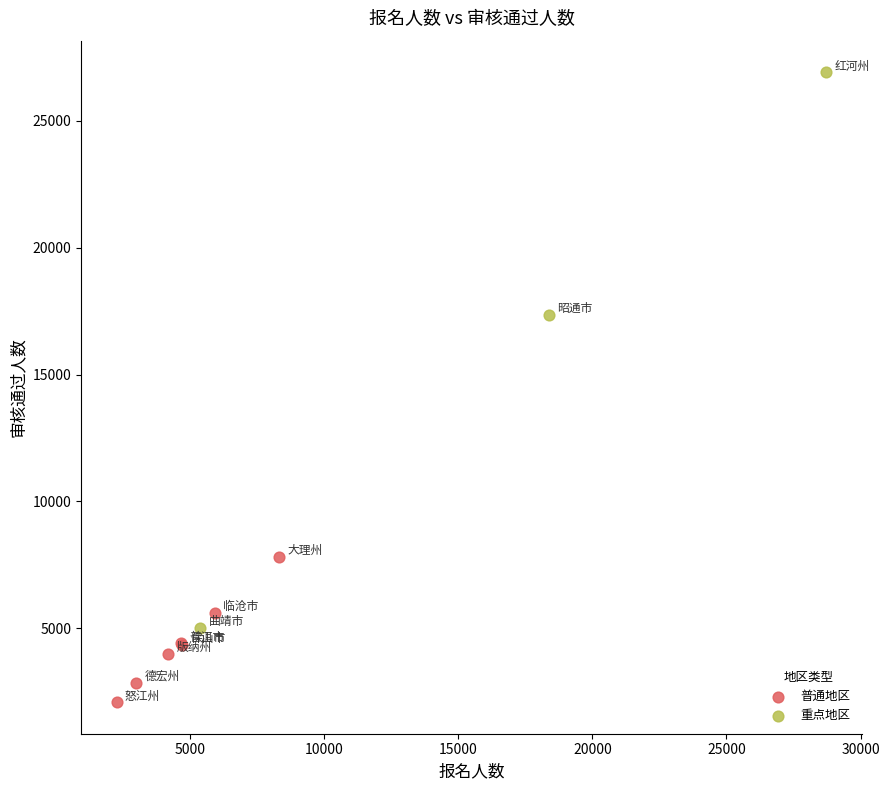

Which series reaches the maximum Y coordinate?

重点地区